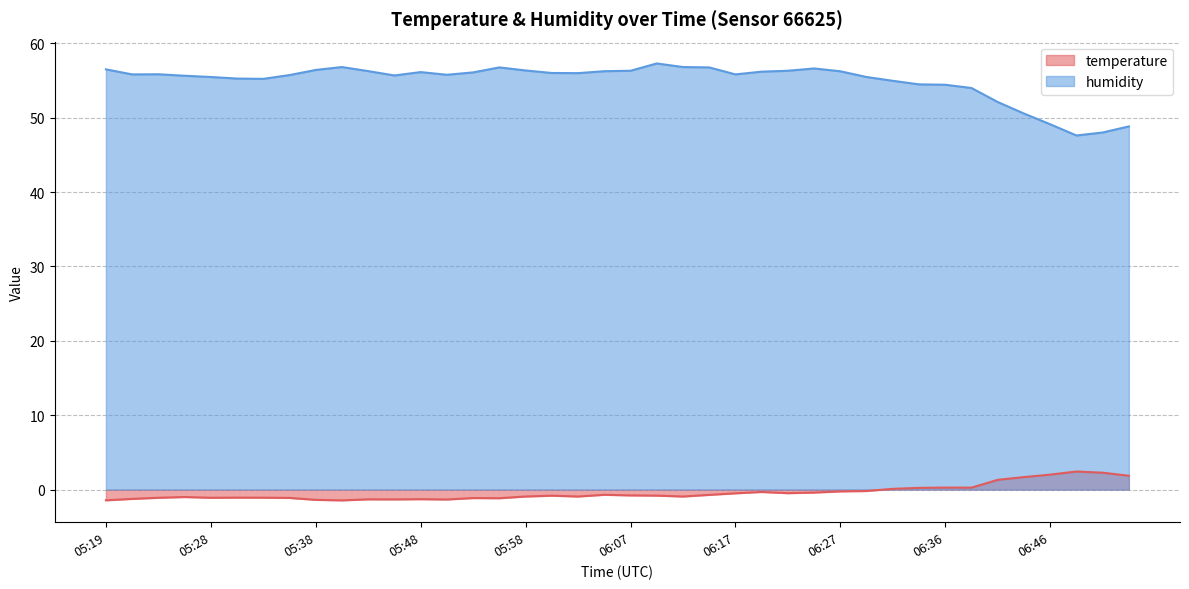

Where is humidity nearest to the value 52?

06:41